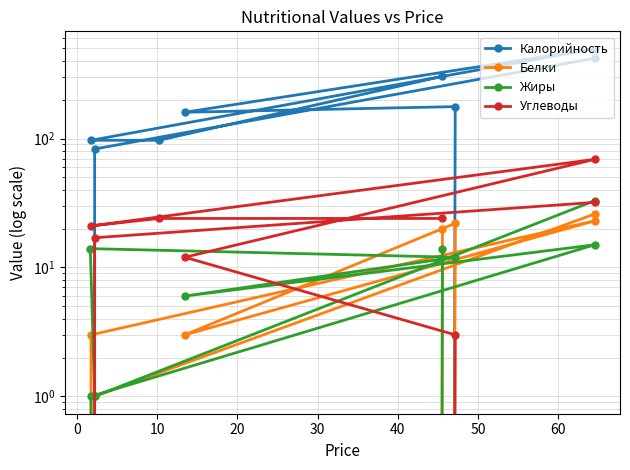

Reading left to right, transcribe all the data shown in this chart.

Калорийность: 304	97	97	498	160	177	0	83	420
Белки: 20	0	3	23	3	22	0	1	26
Жиры: 14	0	1	15	6	12	14	1	33
Углеводы: 24	24	21	69	12	3	0	17	32